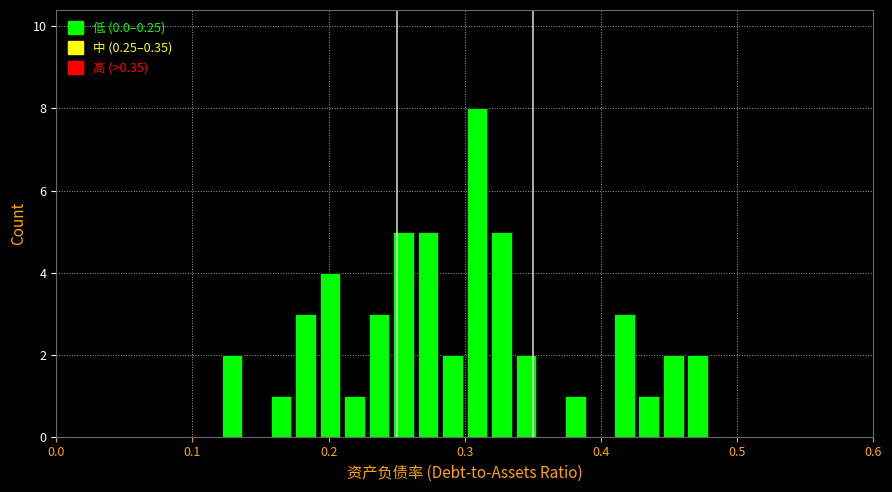

Read against the x-axis, roughly where is the centre of the tallest bar?

0.31